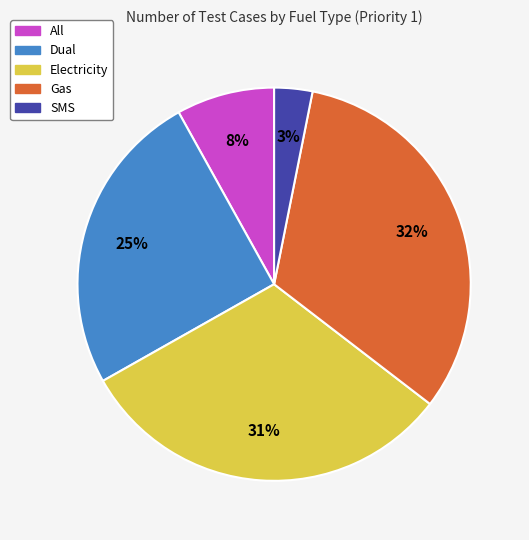

Is it true that Electricity is 31% of the pie?

True